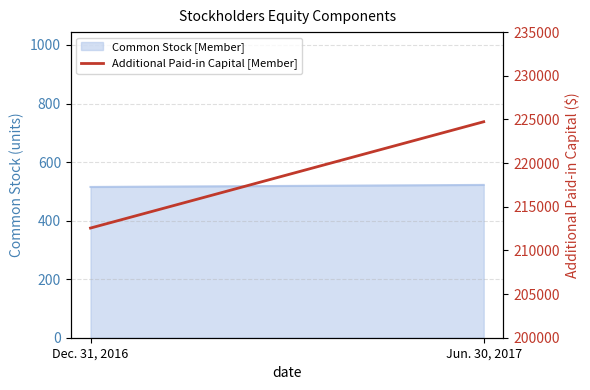

Rank the categories by value from highest to lowest.

Jun. 30, 2017, Dec. 31, 2016